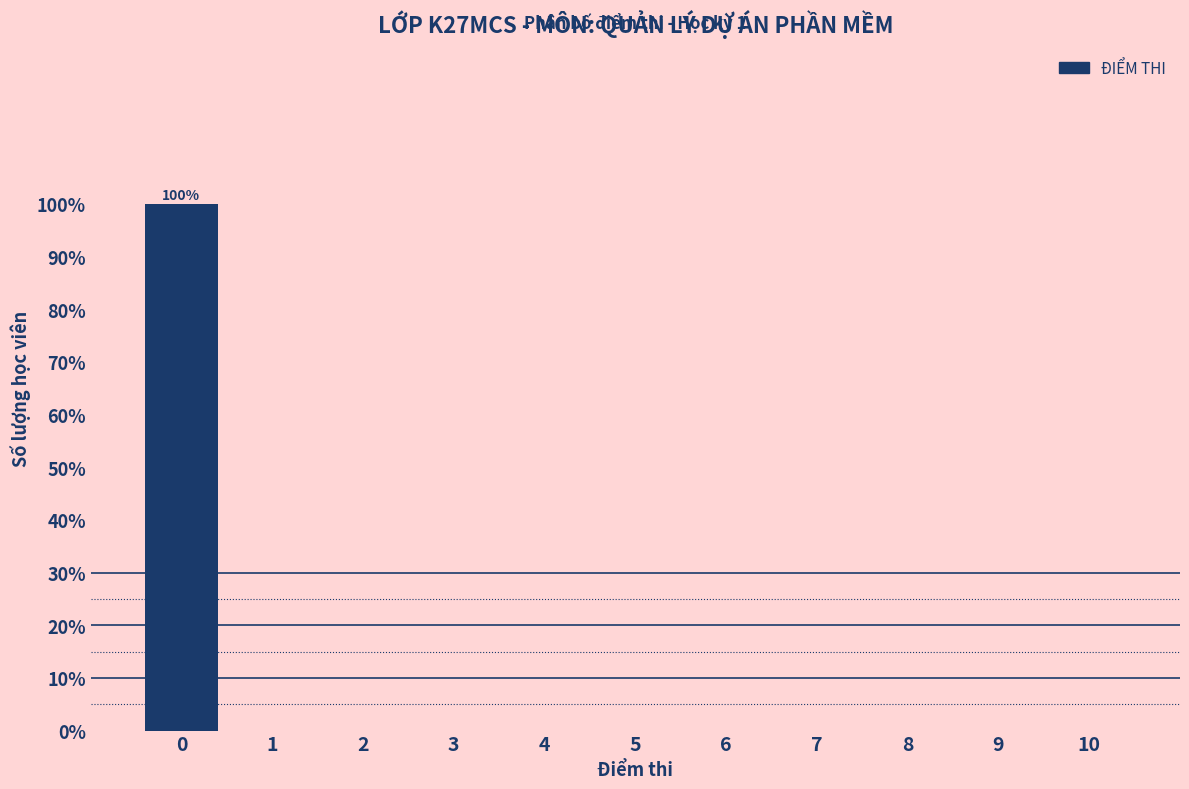

Which range on the x-axis has the tallest bar?

-0.5 to 0.5